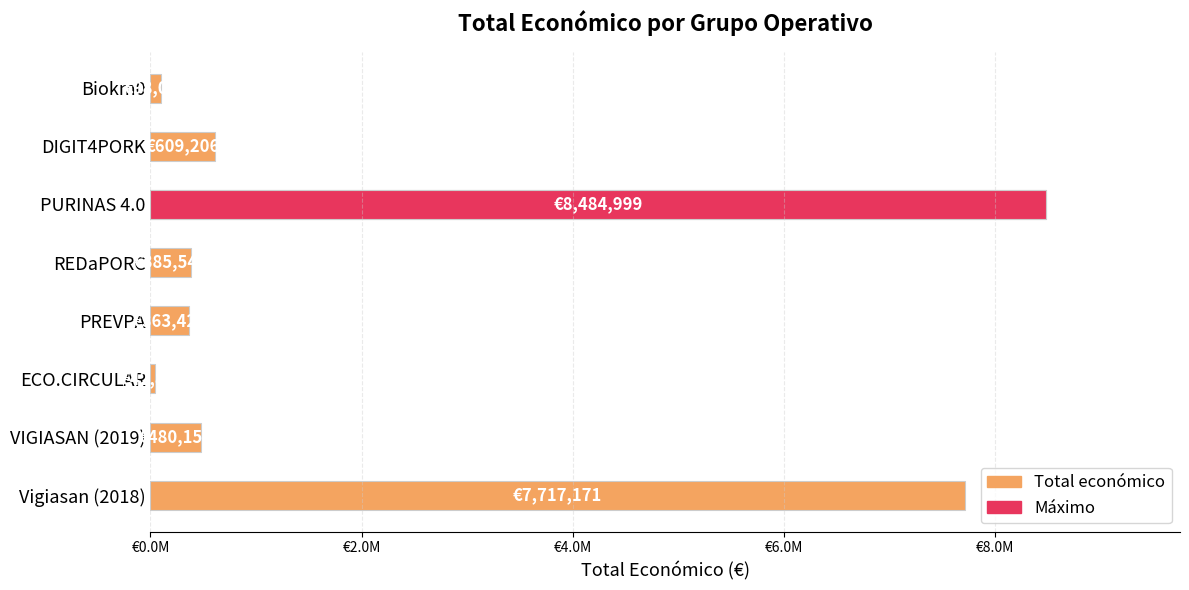

What is the minimum value shown in the chart?

42845